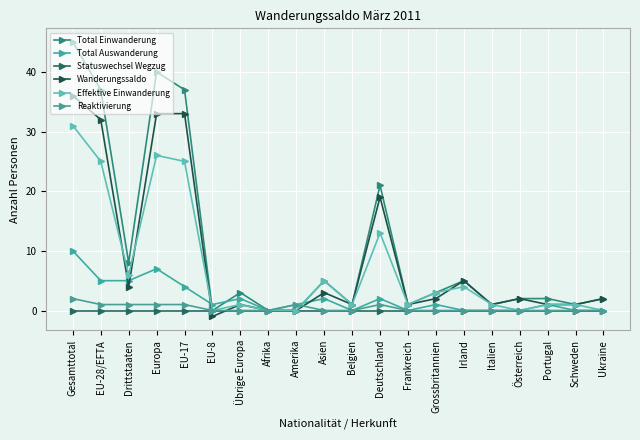

Does the chart have visible grid lines?

Yes